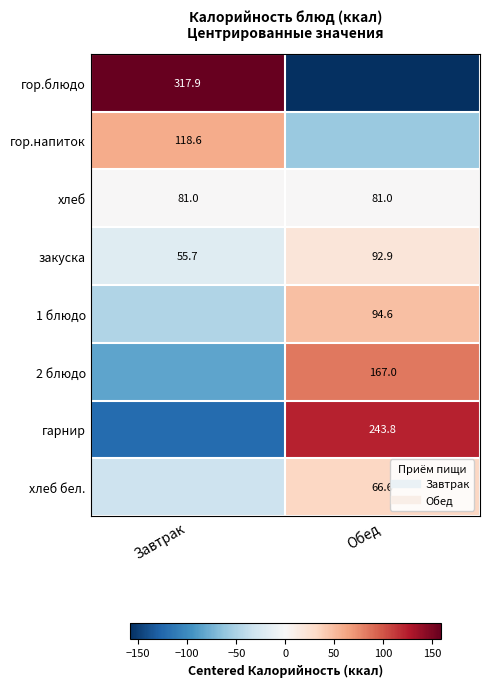

The value of закуска at Обед is 18.6. True or false?

True